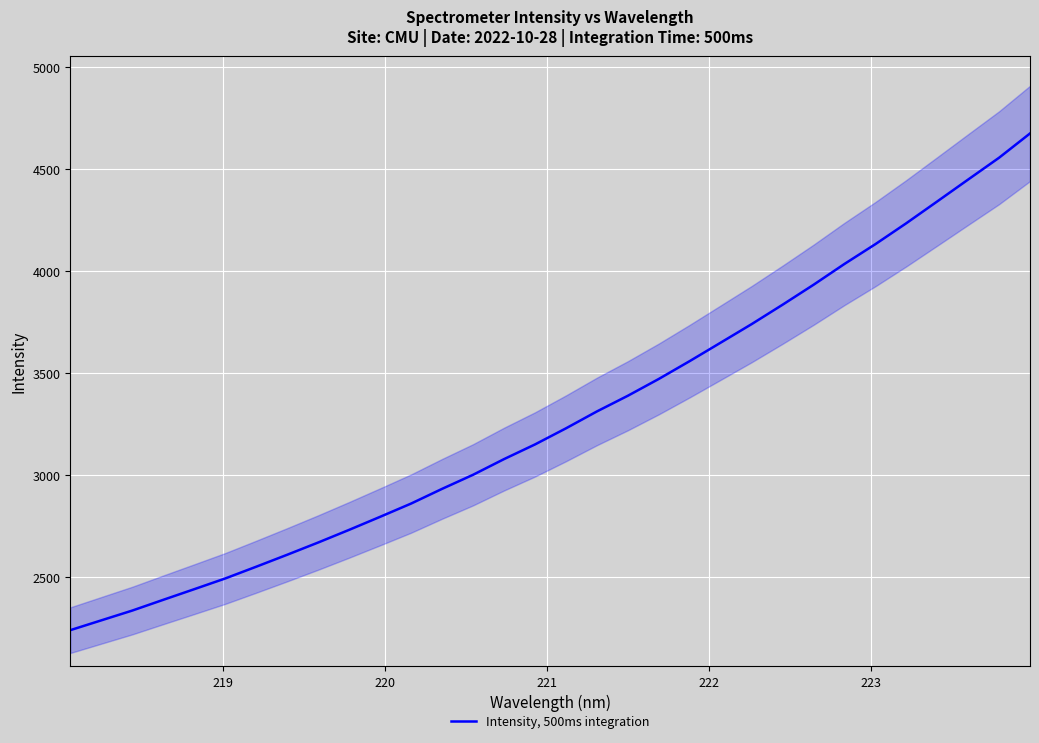

Reading left to right, extract all data points from this chart.

2239.1	2287.2	2335.2	2387.9	2440.1	2492.6	2550.2	2608.9	2669.0	2731.1	2794.9	2859.9	2932.0	3001.0	3077.8	3149.8	3228.7	3311.6	3388.5	3470.9	3558.5	3649.0	3739.7	3834.9	3932.6	4034.8	4131.8	4234.5	4341.4	4448.7	4555.7	4674.7